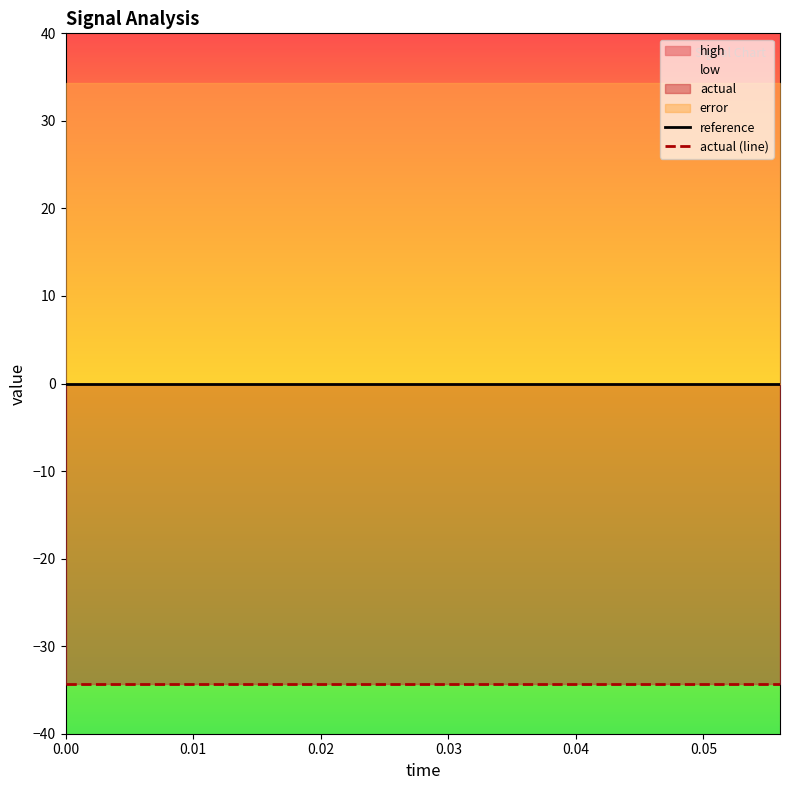

At how many categories does at least one series exceed -3?

15